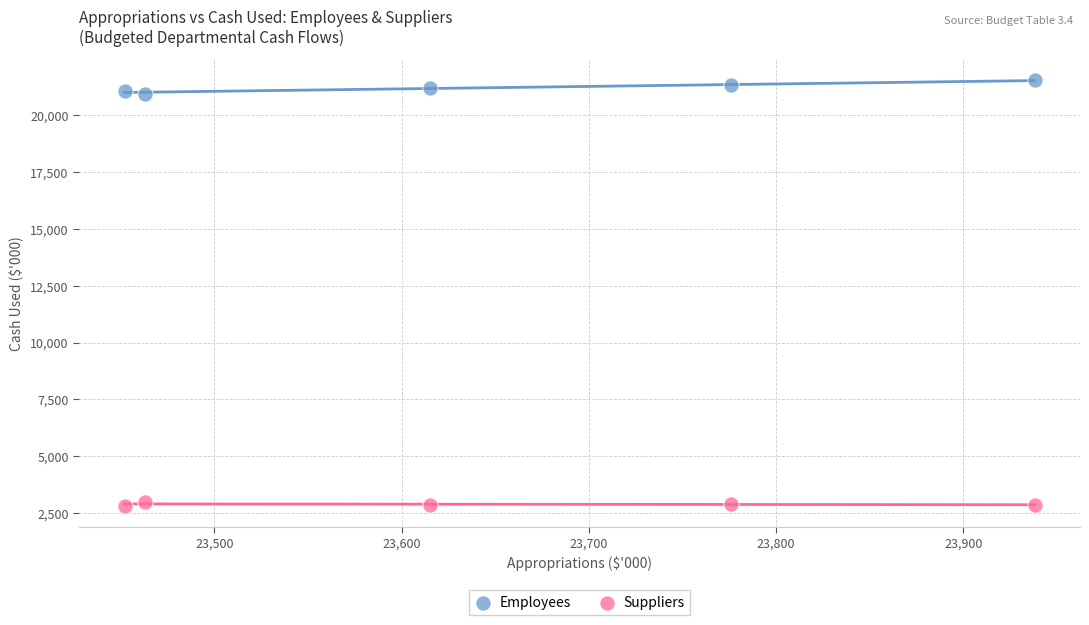

Which series contains the highest Y value?

Employees